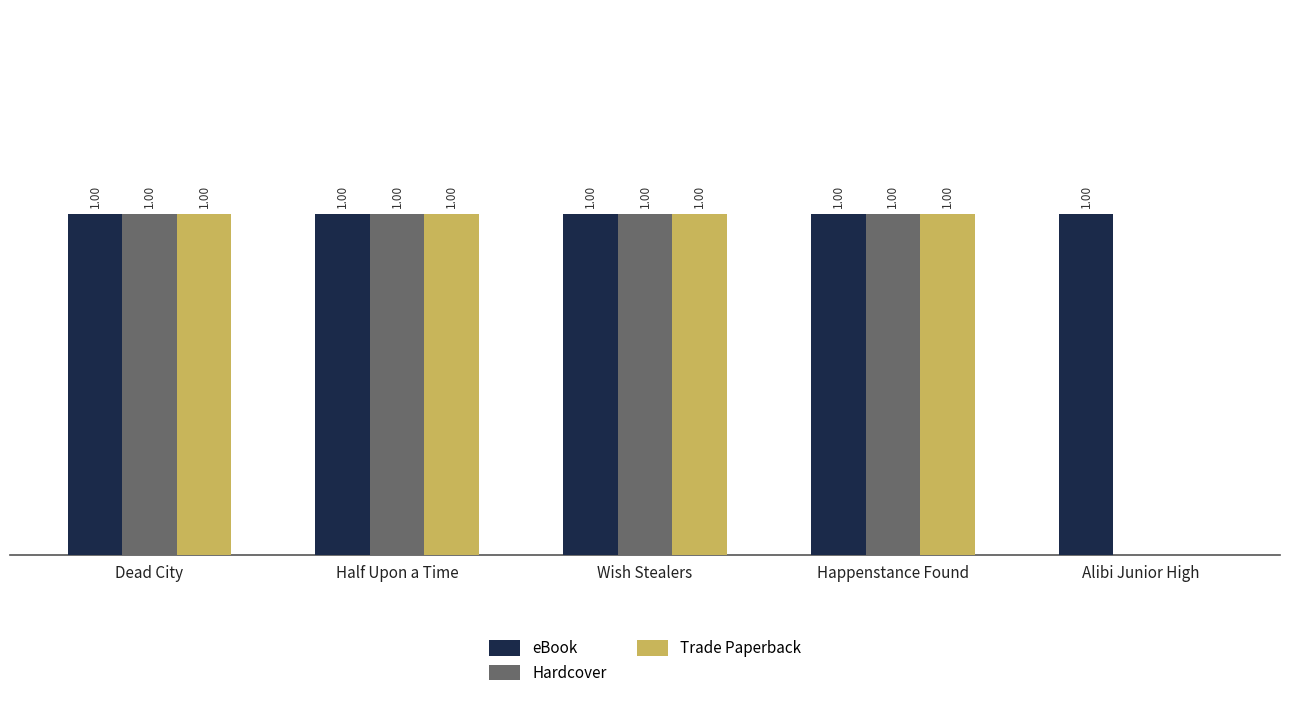

Which series has the largest total across all categories?

eBook